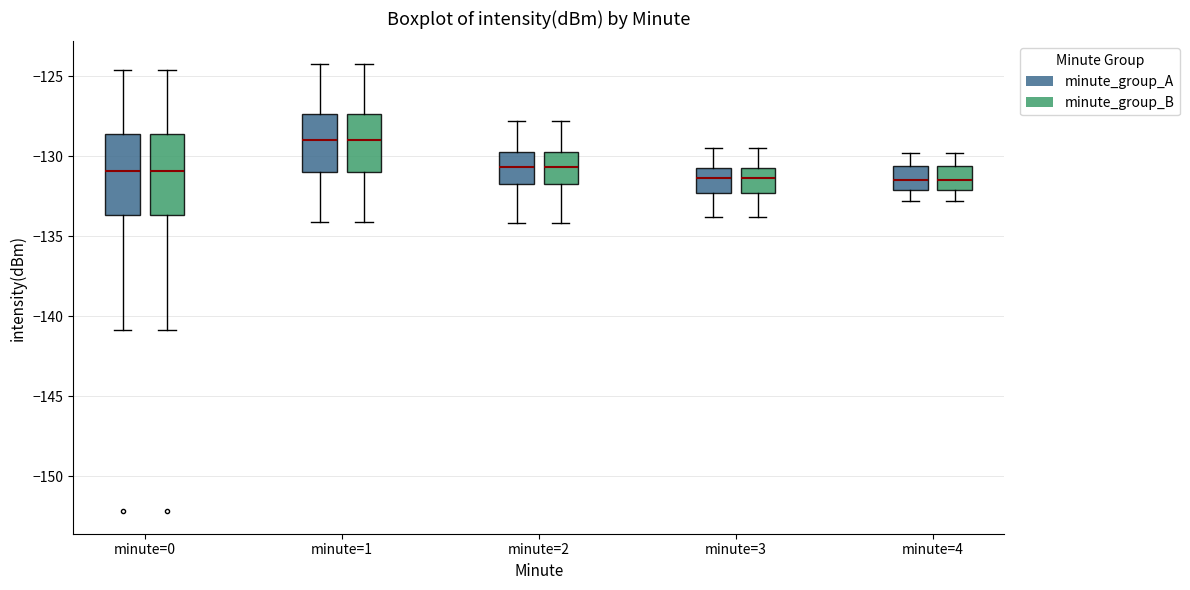

Reading left to right, read every box against the y-axis: the position of its median line, the range the box covers, and the ends of its whiskers. The values are not printed on the chart, so give them approximately, as read against the axis.

minute=0 (minute_group_A): median -131.0, box -133.5 to -128.5, whiskers -141.0 to -124.5
minute=0 (minute_group_B): median -131.0, box -133.5 to -128.5, whiskers -141.0 to -124.5
minute=1 (minute_group_A): median -129.0, box -131.0 to -127.5, whiskers -134.0 to -124.0
minute=1 (minute_group_B): median -129.0, box -131.0 to -127.5, whiskers -134.0 to -124.0
minute=2 (minute_group_A): median -130.5, box -131.5 to -129.5, whiskers -134.0 to -128.0
minute=2 (minute_group_B): median -130.5, box -131.5 to -129.5, whiskers -134.0 to -128.0
minute=3 (minute_group_A): median -131.5, box -132.5 to -130.5, whiskers -134.0 to -129.5
minute=3 (minute_group_B): median -131.5, box -132.5 to -130.5, whiskers -134.0 to -129.5
minute=4 (minute_group_A): median -131.5, box -132.0 to -130.5, whiskers -133.0 to -130.0
minute=4 (minute_group_B): median -131.5, box -132.0 to -130.5, whiskers -133.0 to -130.0